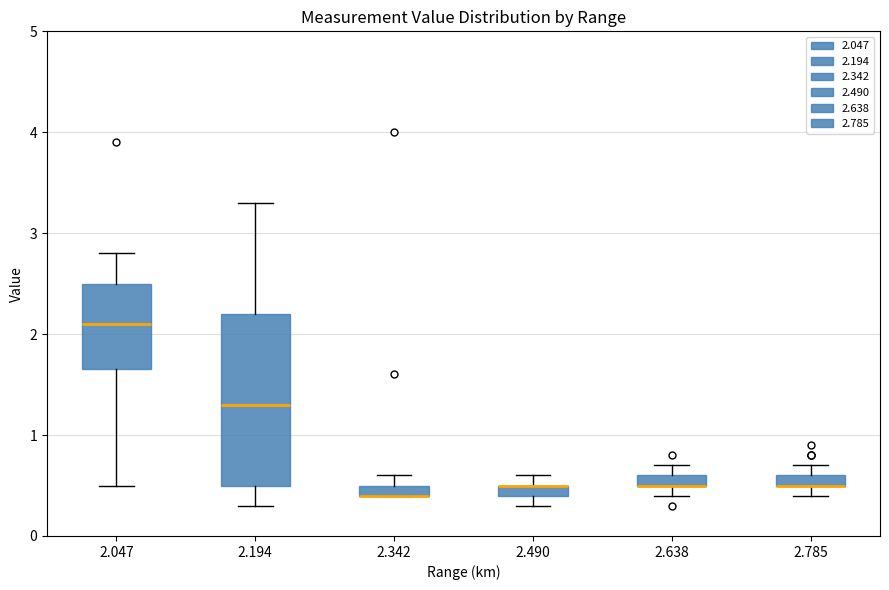

Where is the lower edge of the box at x = 2.785 on the y-axis? The values are not printed on the chart, so give them approximately, as read against the axis.

0.5